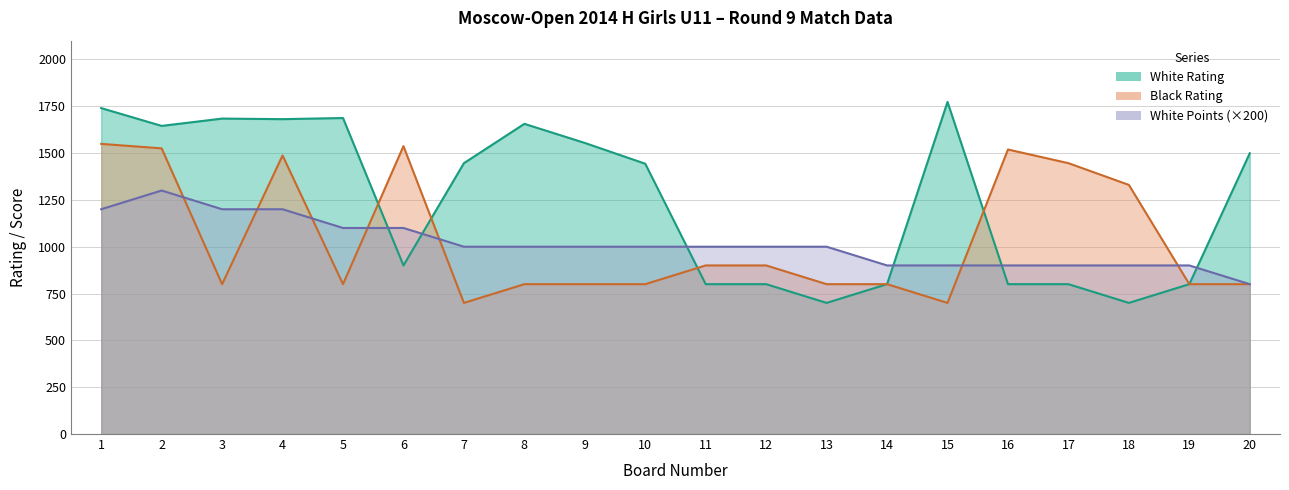

The value of Black Rating at 7 is 700. True or false?

True